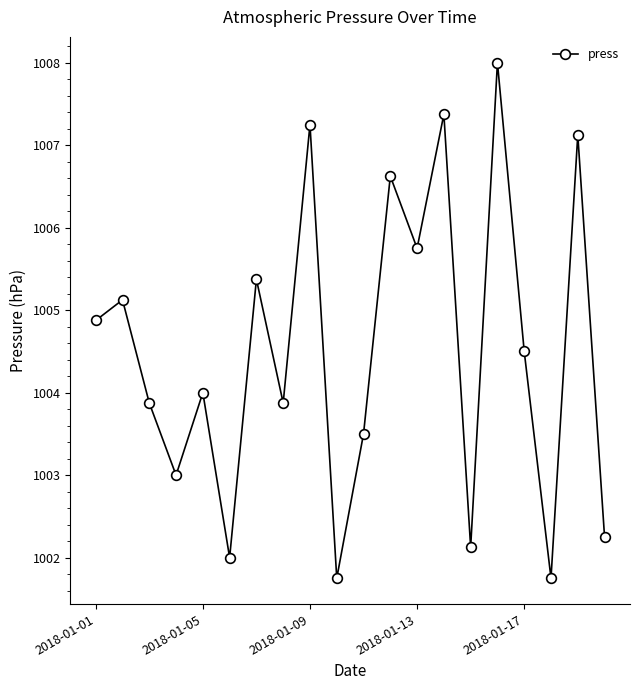

What is the difference between the second highest and minimum values?

5.6